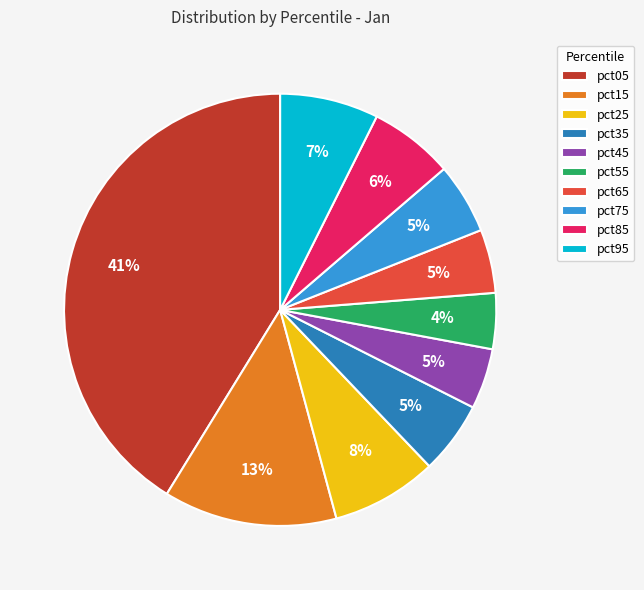

The pct95 slice represents 7% of the pie. True or false?

True